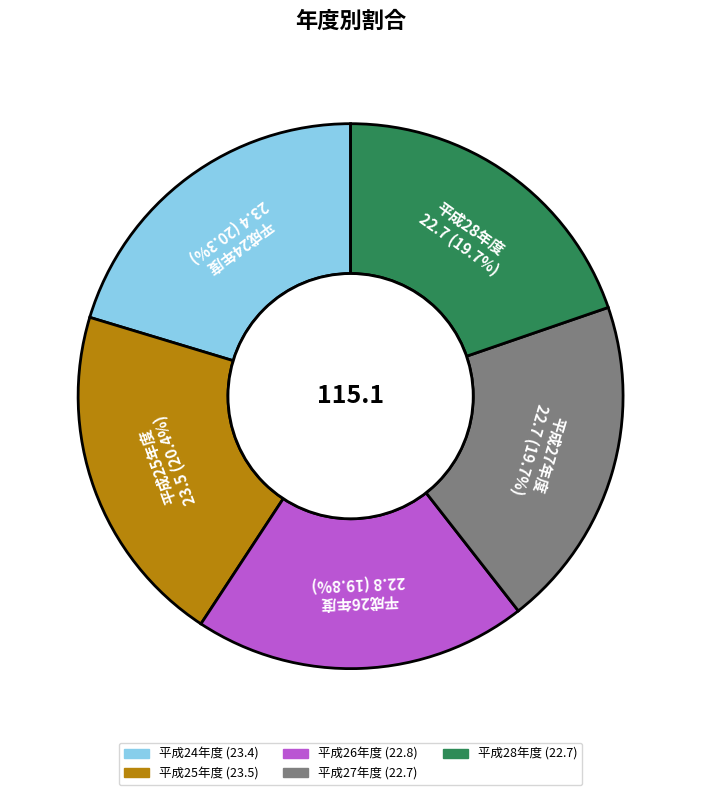

To the nearest percent, what portion does 平成26年度 represent?

20%